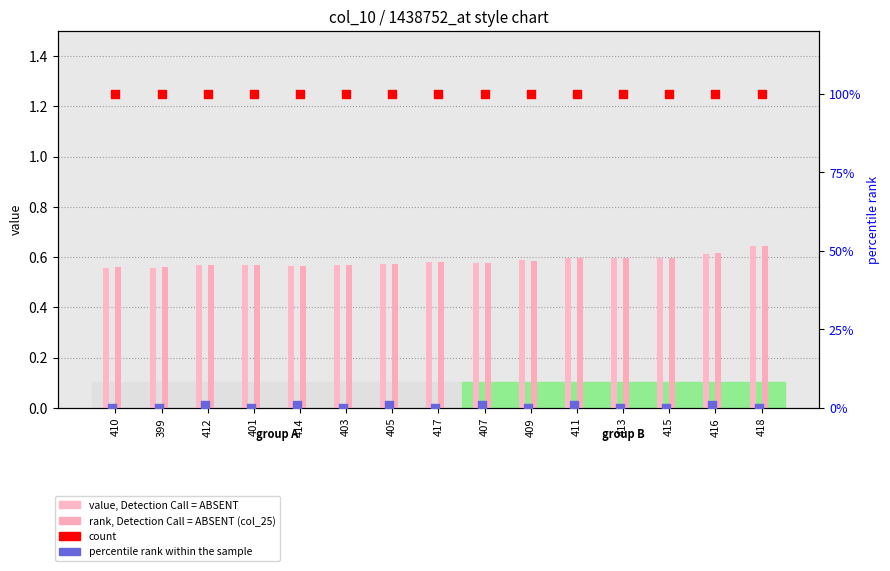

At how many categories does at least one series exceed 63?

15